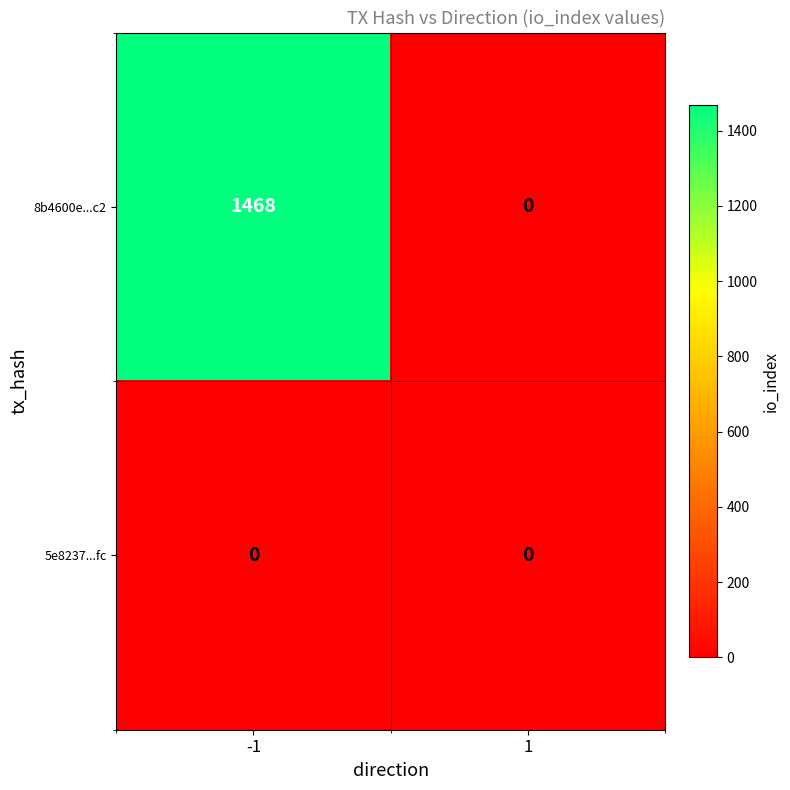

Which series changed the most between -1 and 1?

8b4600e...c2